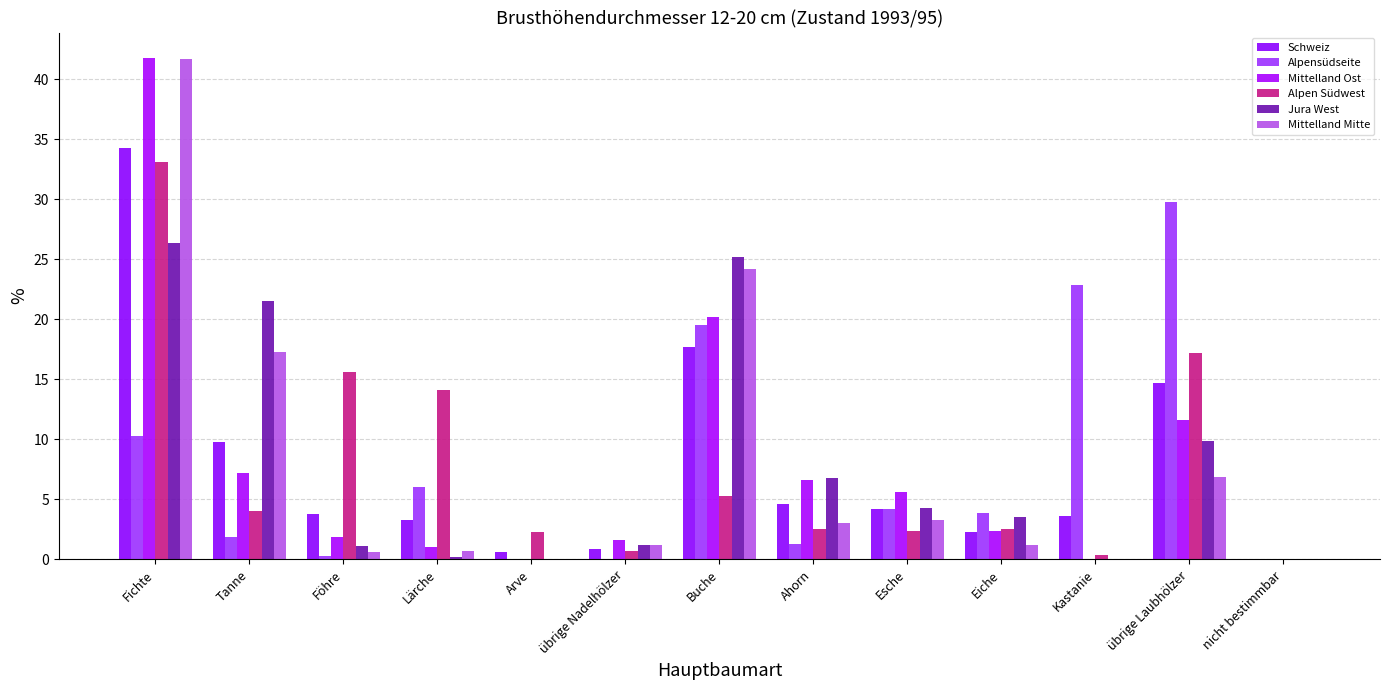

Read the Mittelland Ost value at Eiche.

2.4